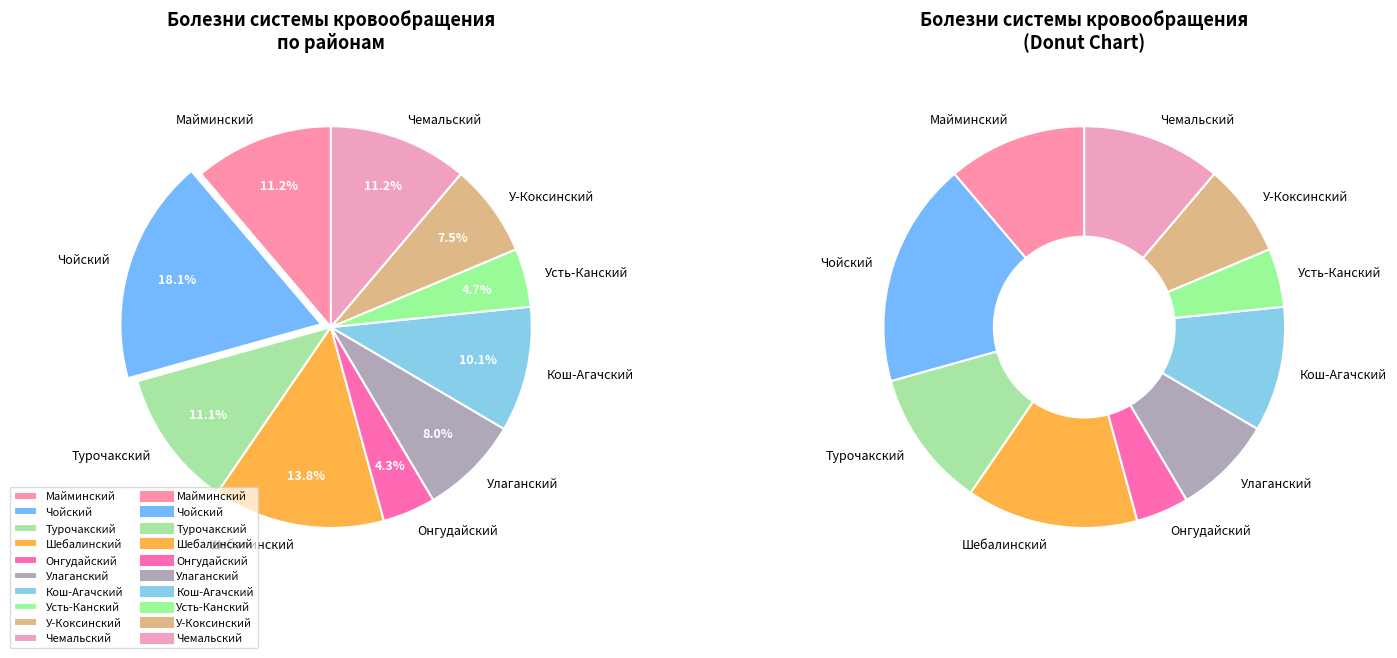

Is it true that Онгудайский is 4% of the pie?

True